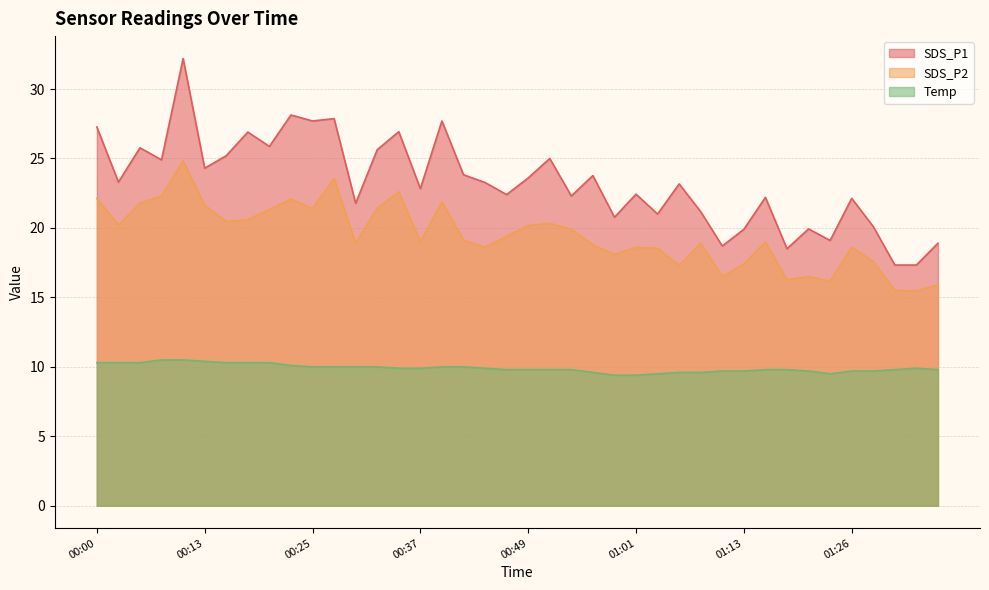

Read the SDS_P1 value at 01:26.

22.1